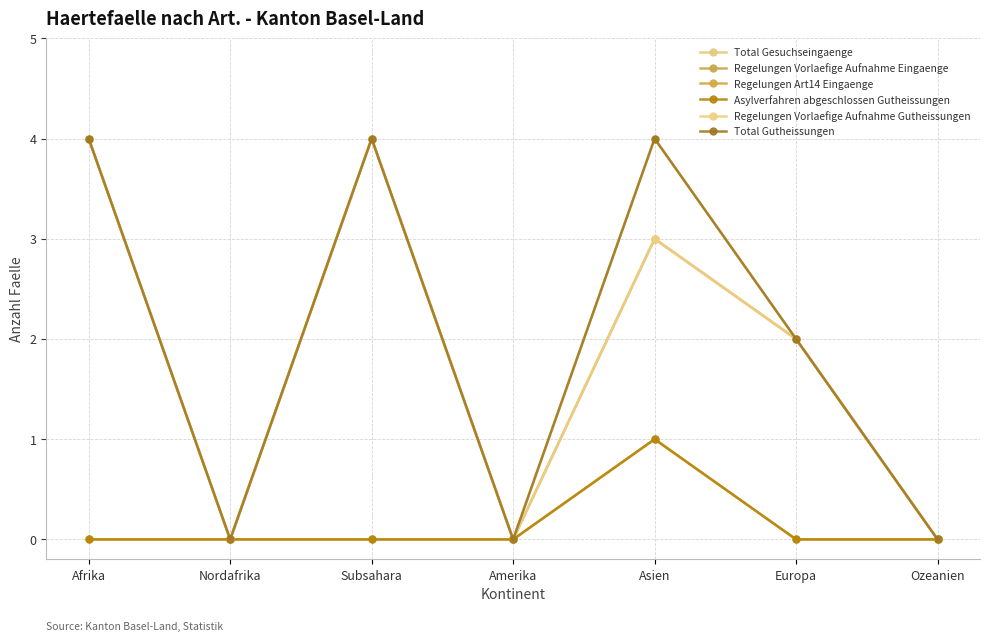

Reading left to right, extract all data points from this chart.

Total Gesuchseingaenge: 4	0	4	0	4	2	0
Regelungen Vorlaefige Aufnahme Eingaenge: 4	0	4	0	3	2	0
Regelungen Art14 Eingaenge: 0	0	0	0	1	0	0
Asylverfahren abgeschlossen Gutheissungen: 0	0	0	0	1	0	0
Regelungen Vorlaefige Aufnahme Gutheissungen: 4	0	4	0	3	2	0
Total Gutheissungen: 4	0	4	0	4	2	0